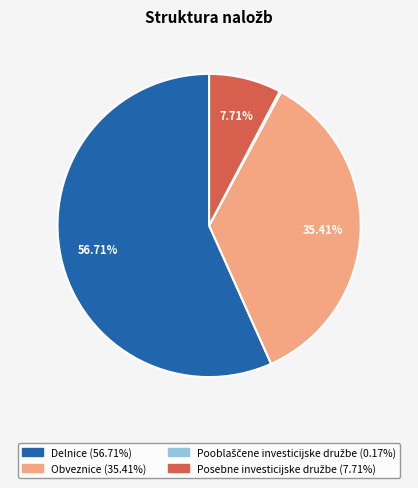

Which category has the biggest portion of the pie?

Delnice